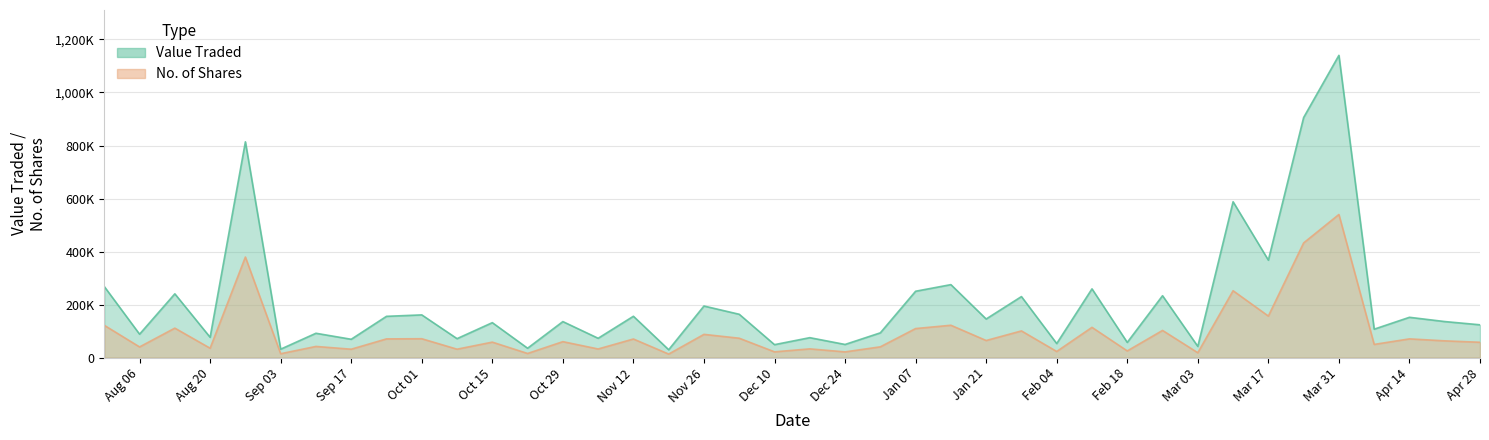

Which category has the lowest value in the Value Traded series?

19/11/2023